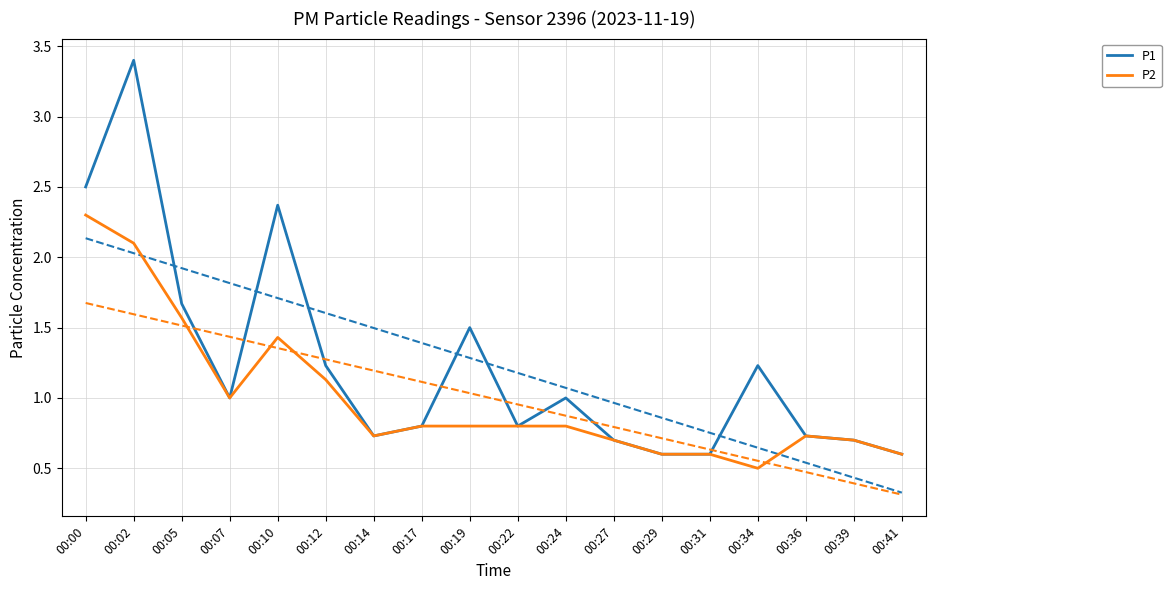

Reading left to right, transcribe all the data shown in this chart.

P1: 00:00=2.5	00:02=3.4	00:05=1.7	00:07=1.0	00:10=2.4	00:12=1.2	00:14=0.7	00:17=0.8	00:19=1.5	00:22=0.8	00:24=1.0	00:27=0.7	00:29=0.6	00:31=0.6	00:34=1.2	00:36=0.7	00:39=0.7	00:41=0.6
P2: 00:00=2.3	00:02=2.1	00:05=1.6	00:07=1.0	00:10=1.4	00:12=1.1	00:14=0.7	00:17=0.8	00:19=0.8	00:22=0.8	00:24=0.8	00:27=0.7	00:29=0.6	00:31=0.6	00:34=0.5	00:36=0.7	00:39=0.7	00:41=0.6